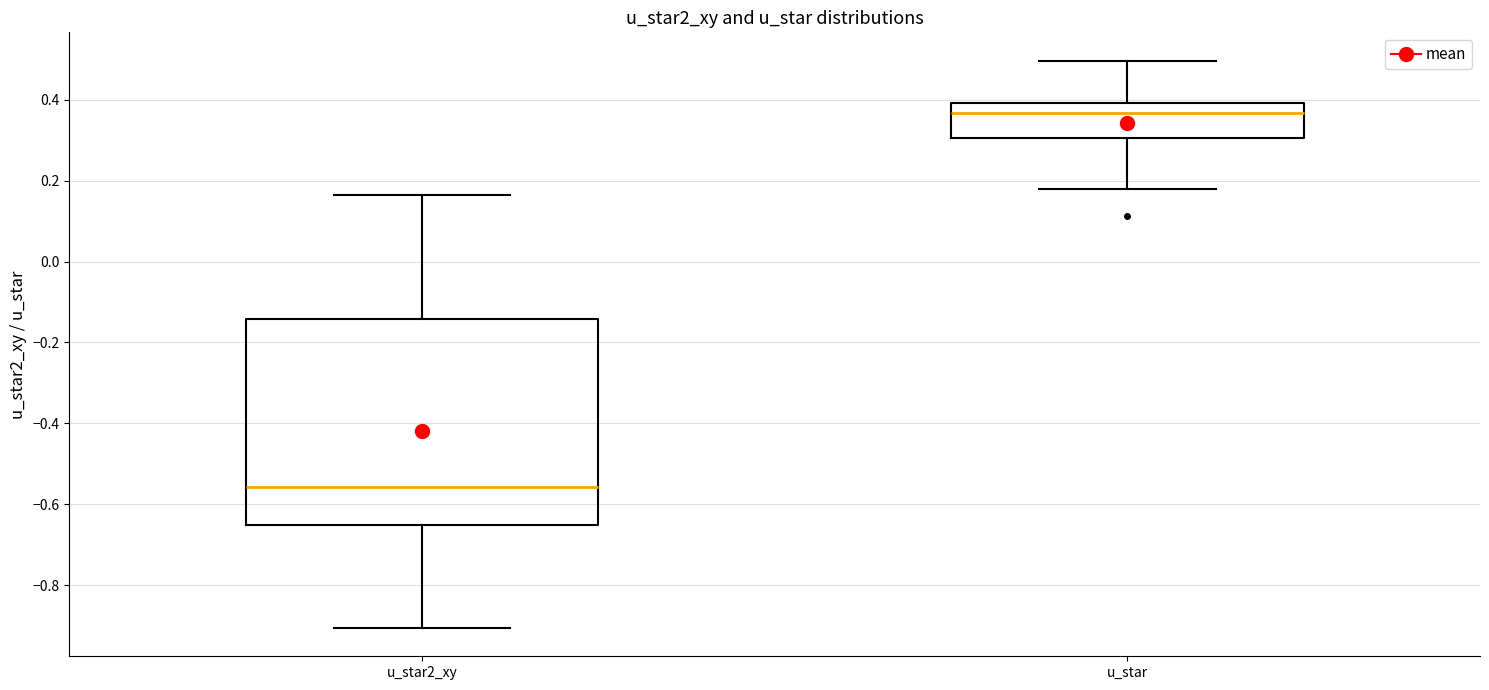

Reading left to right, read every box against the y-axis: the position of its median line, the range the box covers, and the ends of its whiskers. The values are not printed on the chart, so give them approximately, as read against the axis.

u_star2_xy: median -0.56, box -0.66 to -0.14, whiskers -0.90 to 0.16
u_star: median 0.36, box 0.30 to 0.40, whiskers 0.18 to 0.50